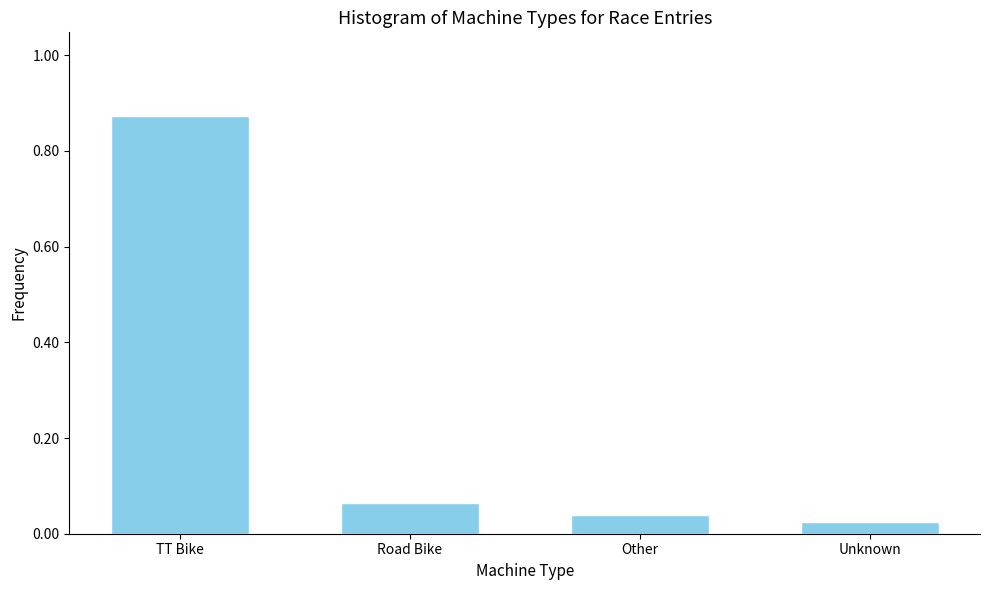

What is the label of the 4th bar from the left?

Unknown